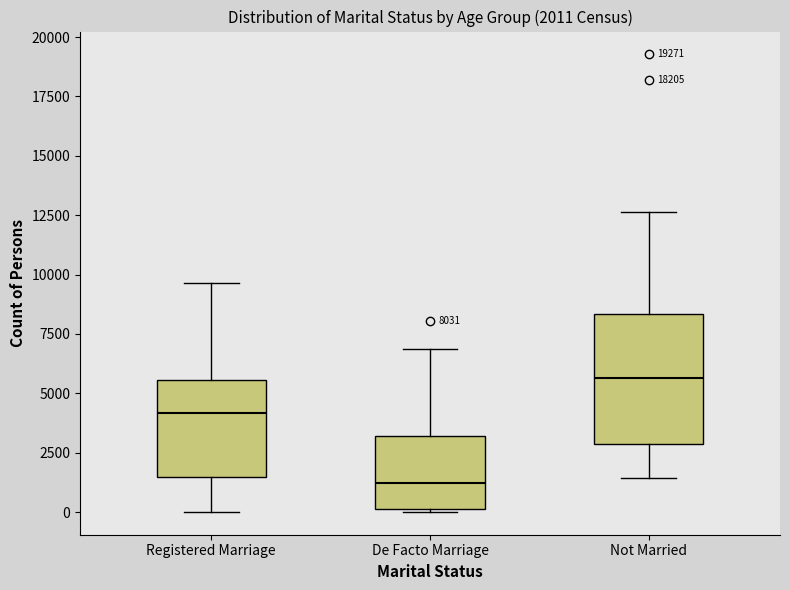

Which box is the tallest, from its lower edge to its upper edge?

Not Married